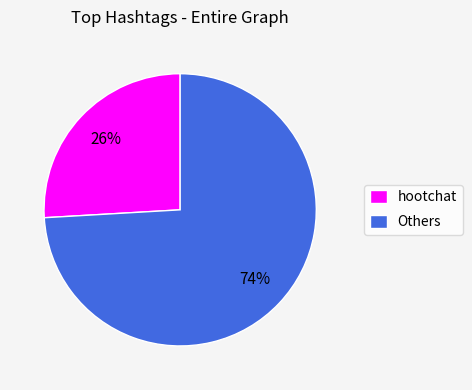

Combined, do hootchat and Others account for over 50%?

Yes